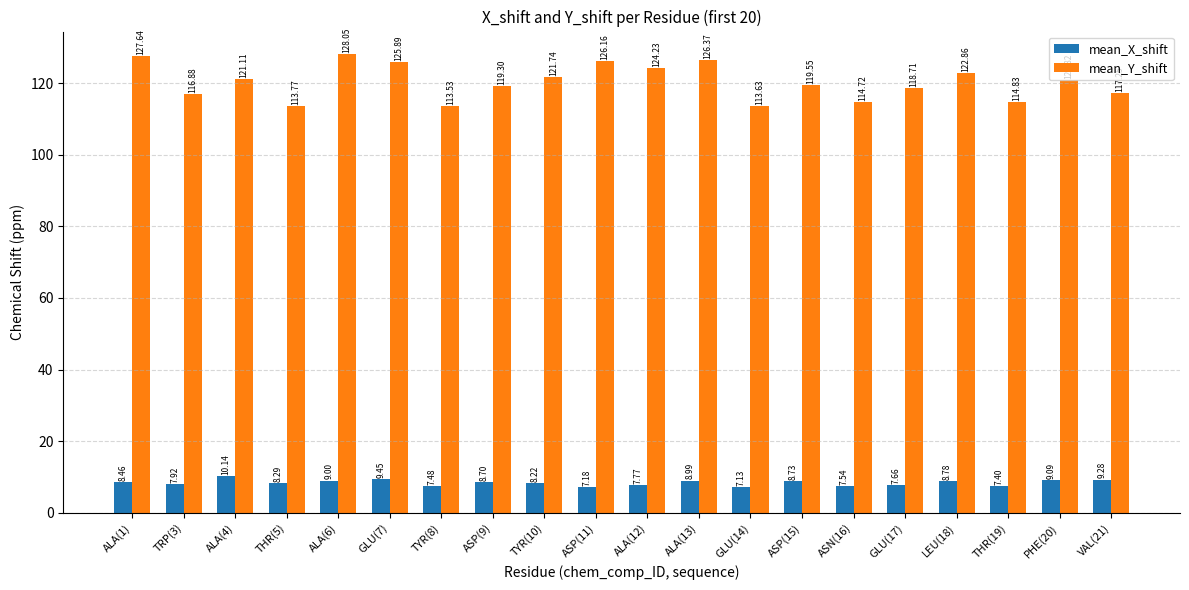

Rank the categories by mean_Y_shift value from lowest to highest.

TYR(8), GLU(14), THR(5), ASN(16), THR(19), TRP(3), VAL(21), GLU(17), ASP(9), ASP(15), PHE(20), ALA(4), TYR(10), LEU(18), ALA(12), GLU(7), ASP(11), ALA(13), ALA(1), ALA(6)